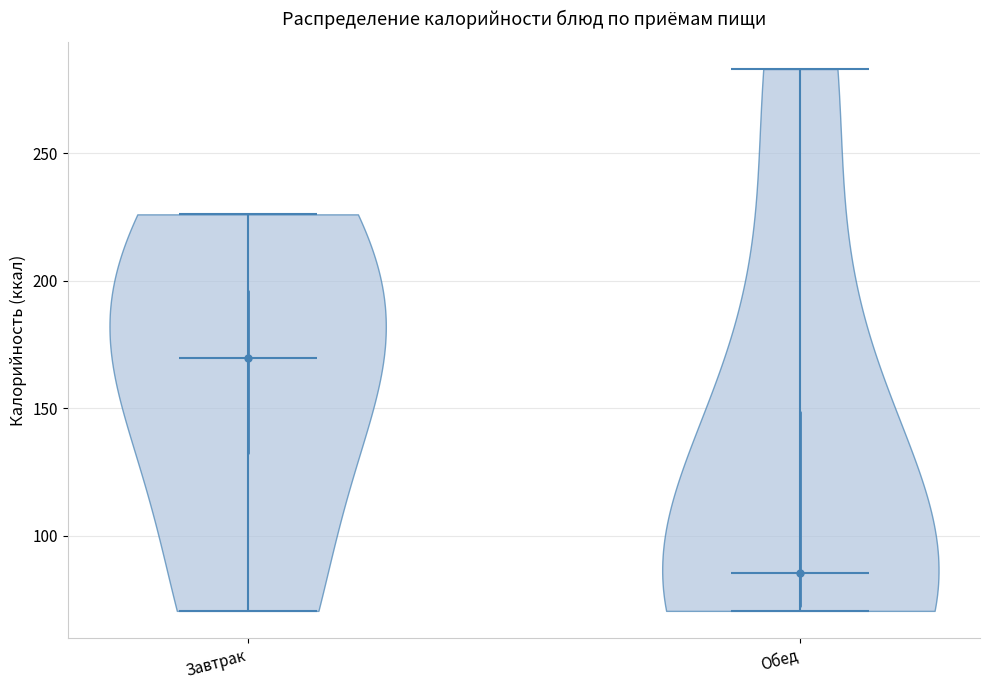

Reading left to right, read every violin against the y-axis: where its median line is, and the lowest and highest points it reaches. The values are not printed on the chart, so give them approximately, as read against the axis.

Завтрак: median line 170, lowest point 70, highest point 225
Обед: median line 85, lowest point 70, highest point 285